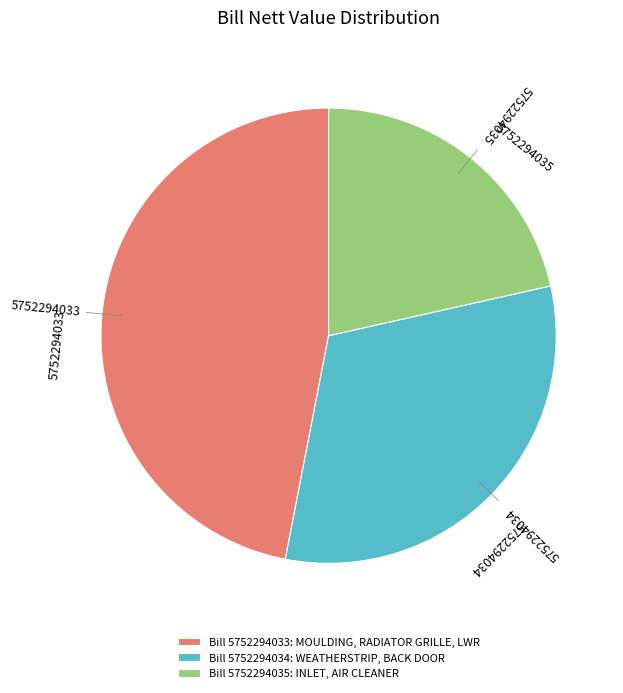

How many slices are in this pie chart?

3